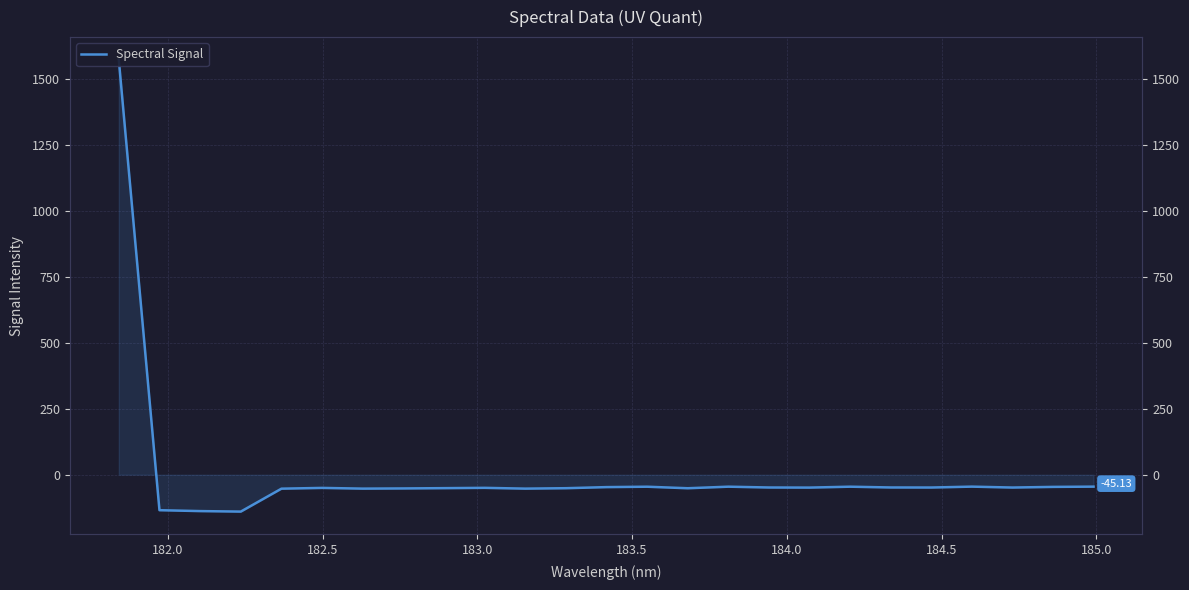

How many interior local peaks (higher than both neighbors) does the data have?

6